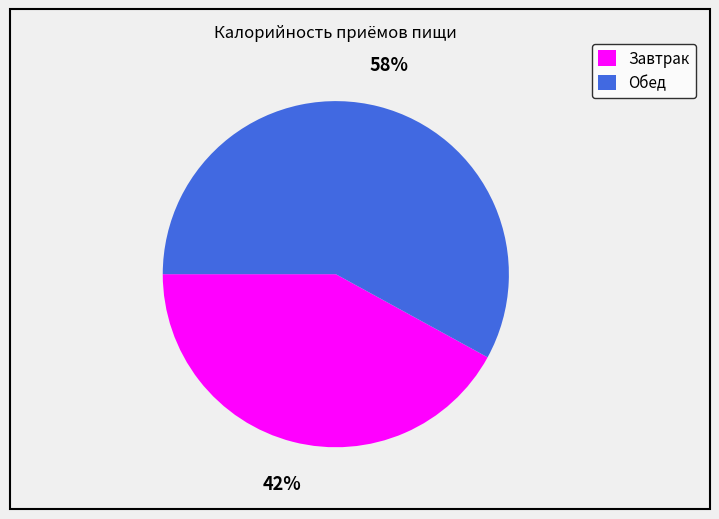

To the nearest percent, what is the difference between the largest and smallest slice percentages?

16%